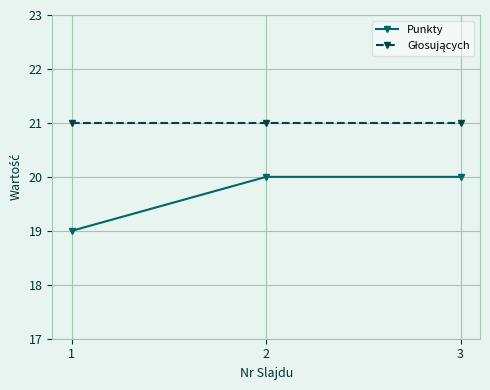

Count the Punkty values in the range 19 to 20.

3